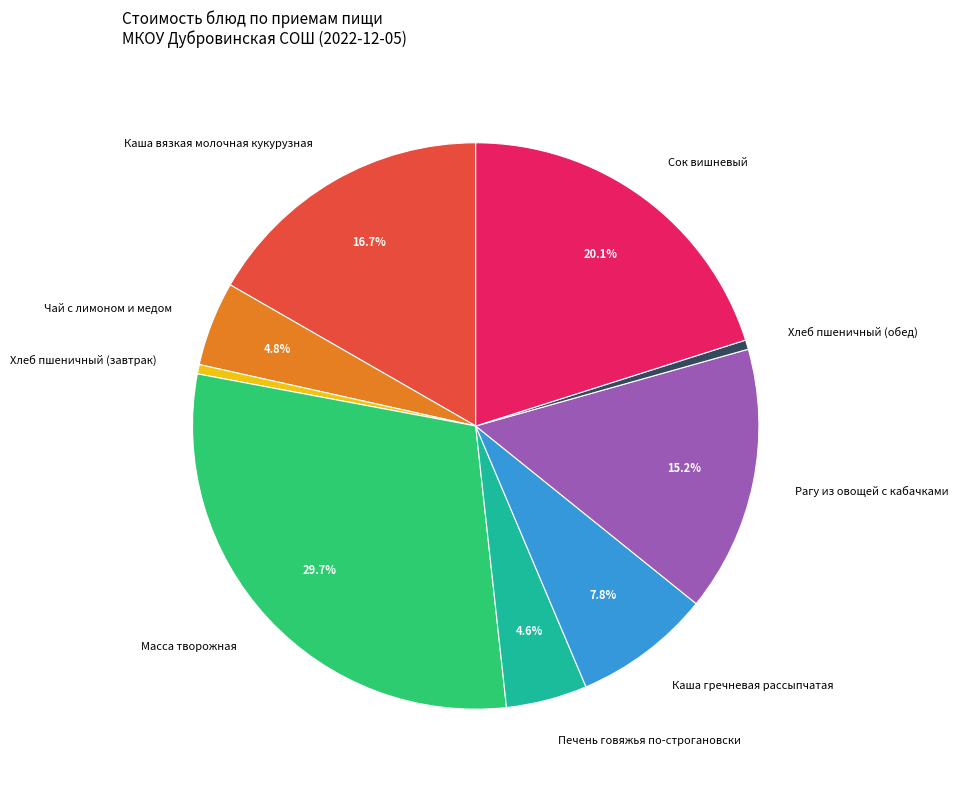

The Масса творожная slice represents 30% of the pie. True or false?

True